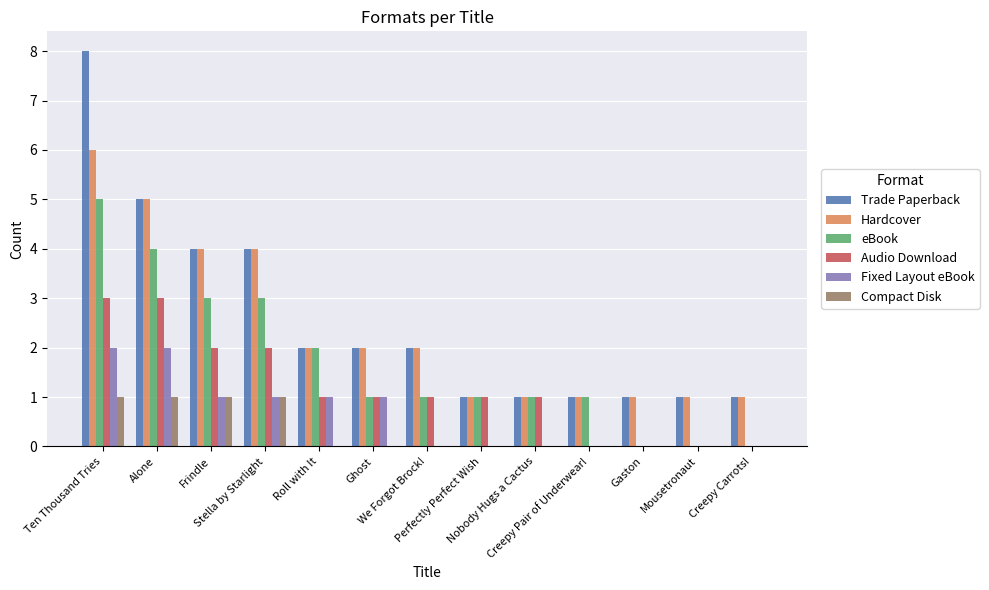

What is the highest value of the Trade Paperback series?

8